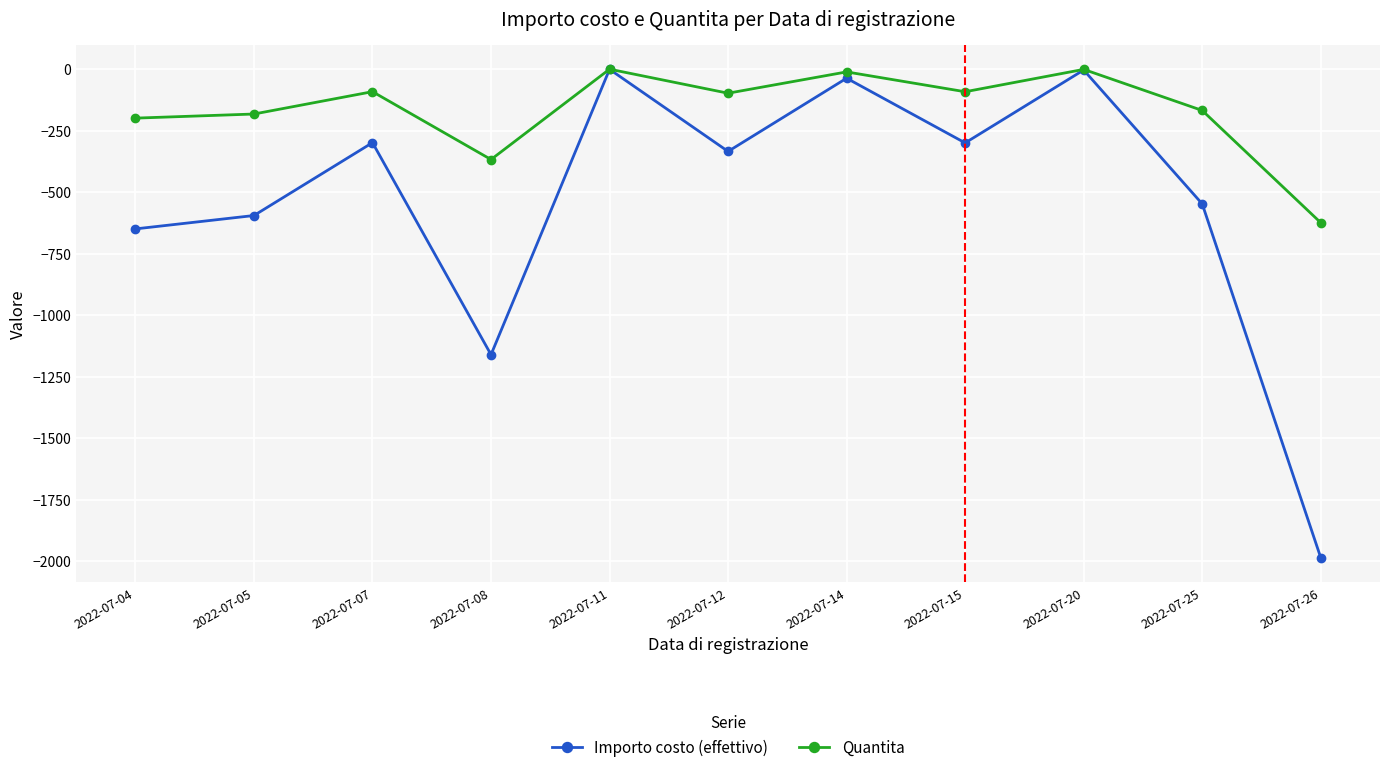

Where does the Quantita series first go above -97?

2022-07-07